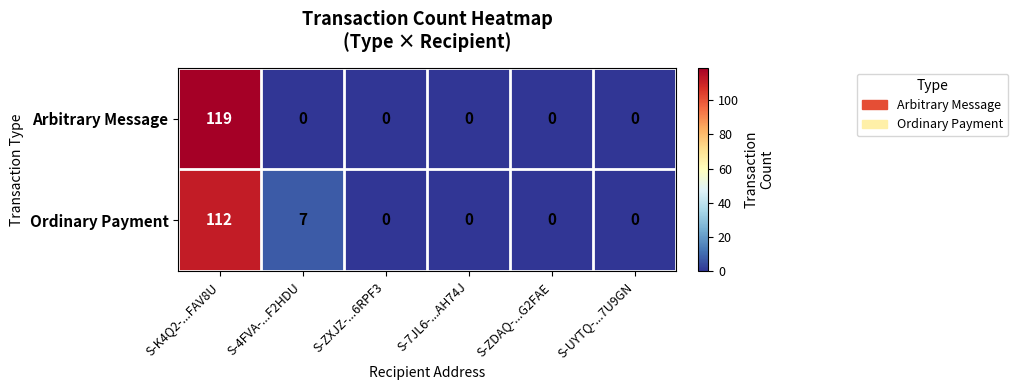

What is the difference between the maximum and minimum values in the Arbitrary Message series?

119